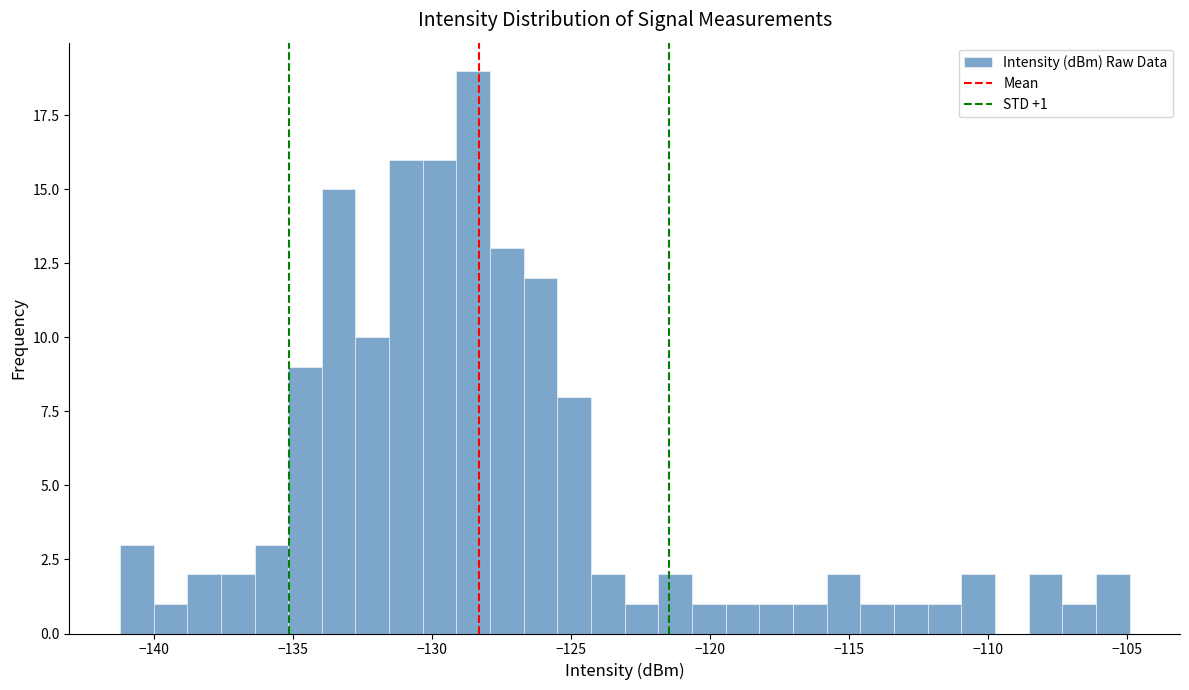

Around what value on the x-axis is the tallest bar? Give the approximate position of its centre, as read against the axis.

-128.5